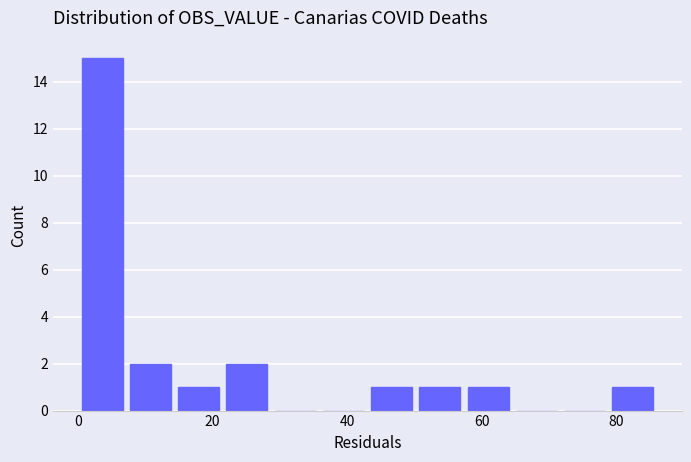

Read against the x-axis, roughly where is the centre of the tallest bar?

4